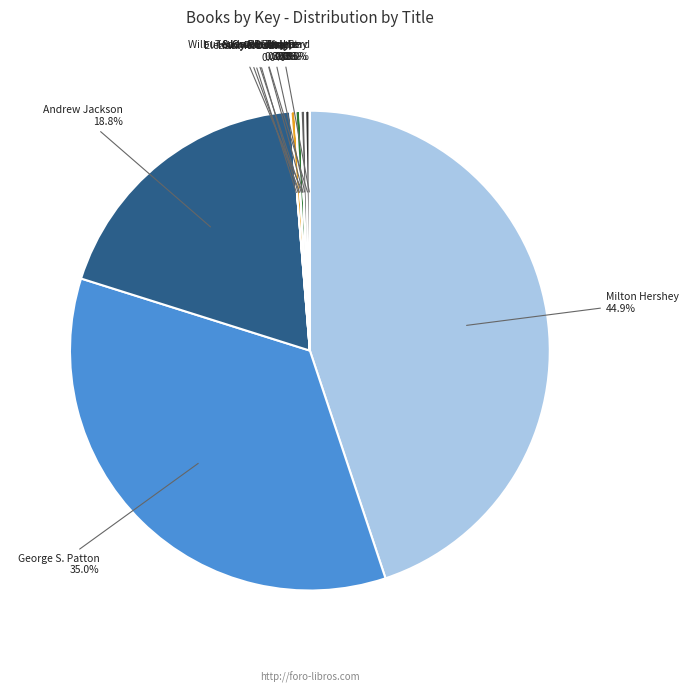

Is there any slice that represents more than half of the pie?

No